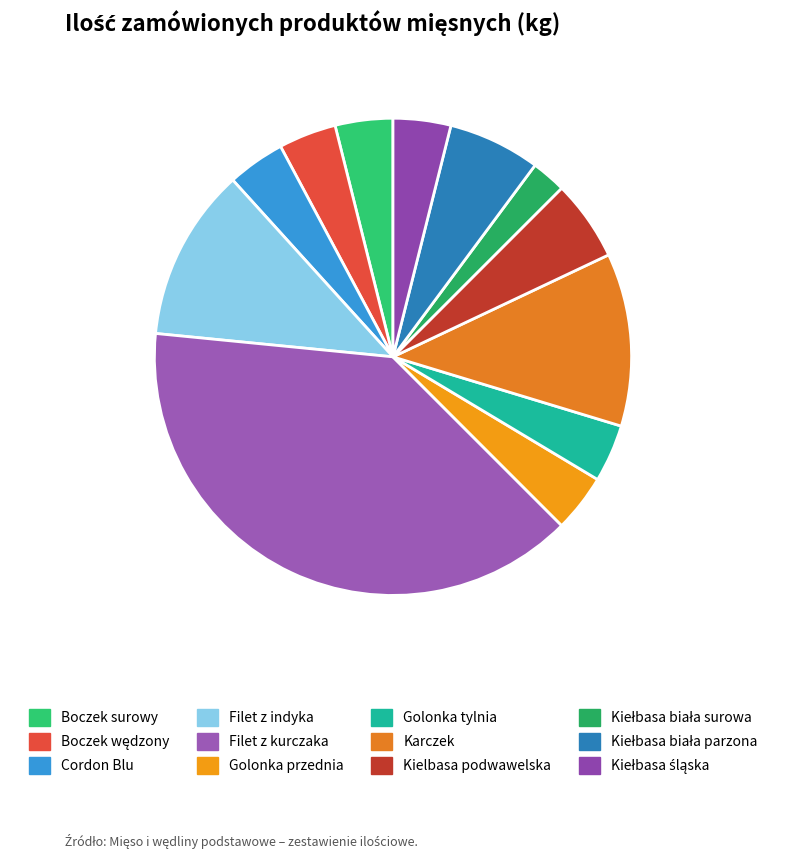

Is Filet z kurczaka the majority of the pie?

No